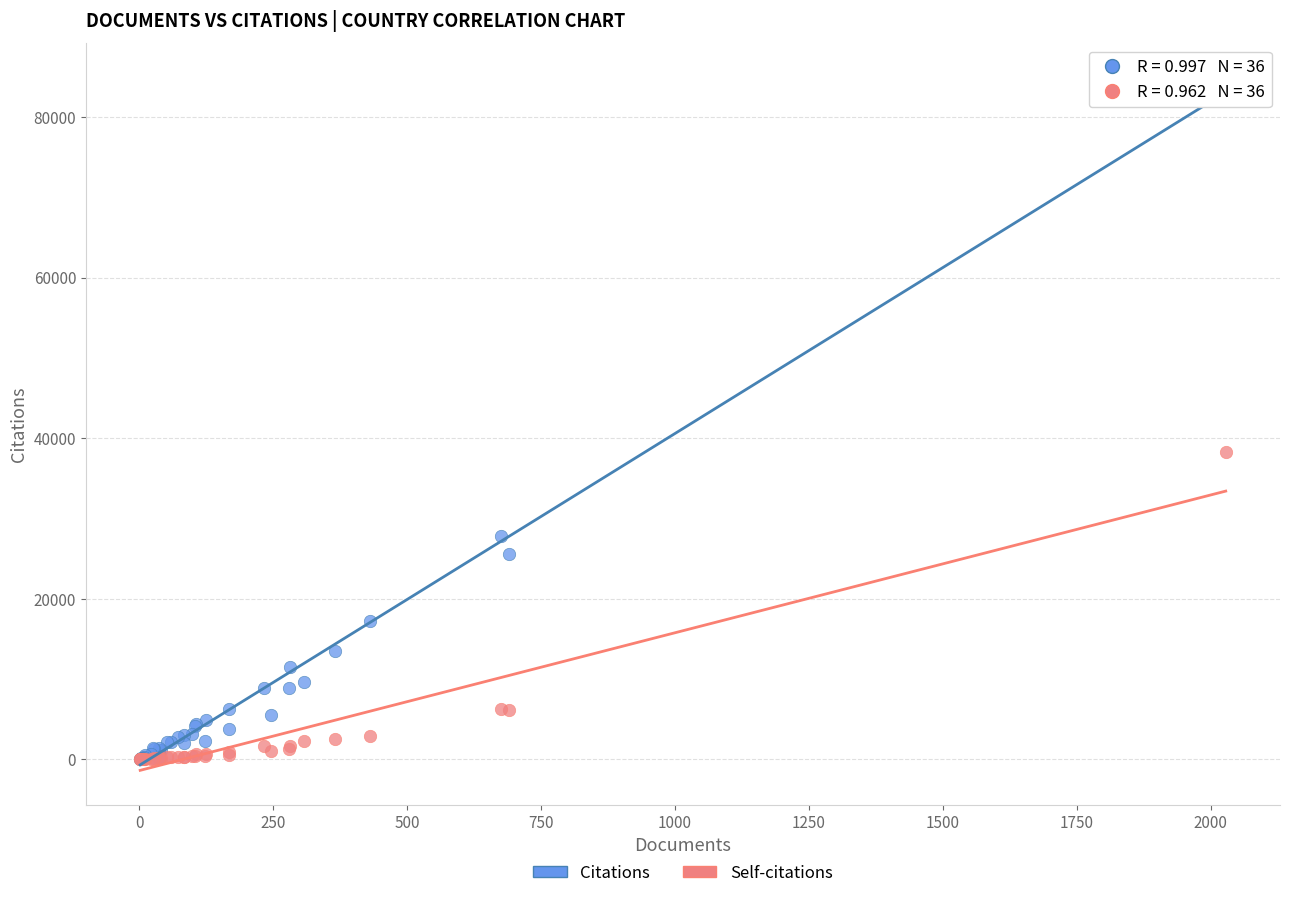

In the Self-citations series, what Y value is closest to 19124?

6304